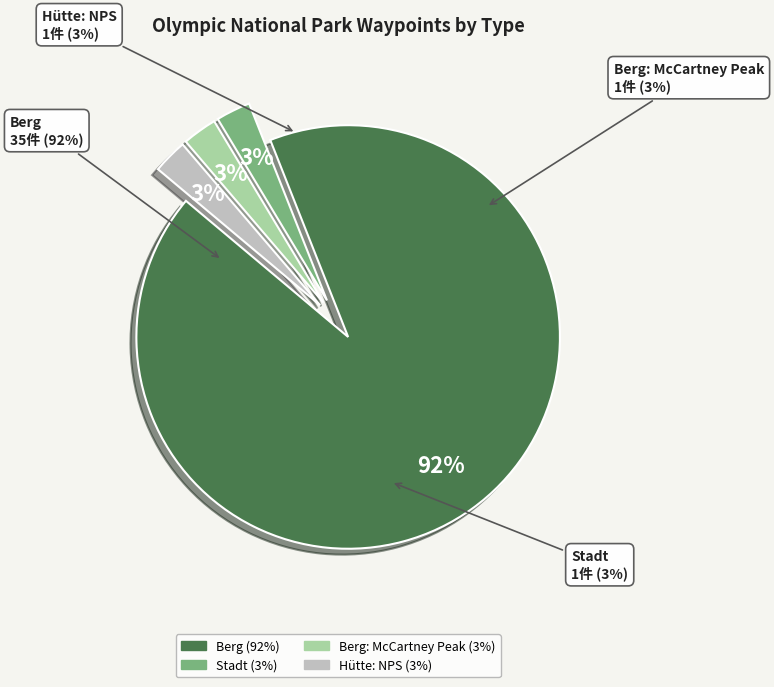

How many segments does this pie chart have?

4